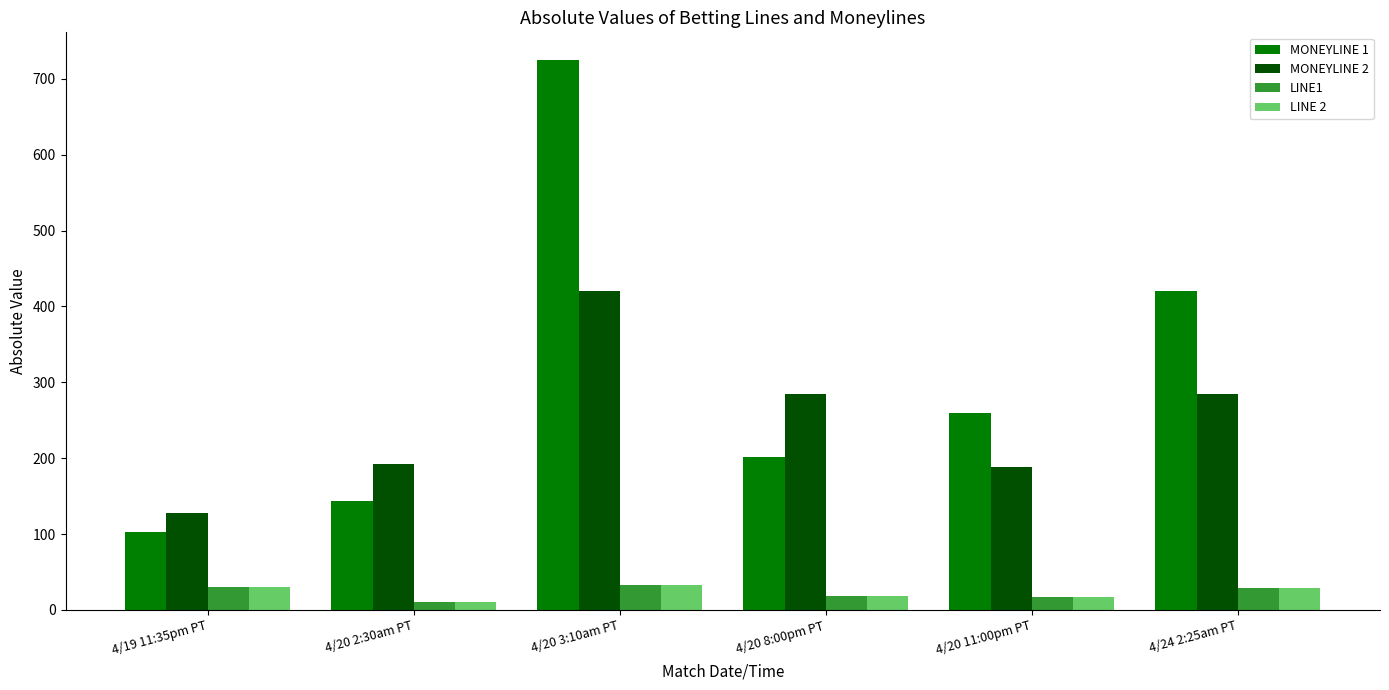

What is the highest value of the MONEYLINE 1 series?

725.0